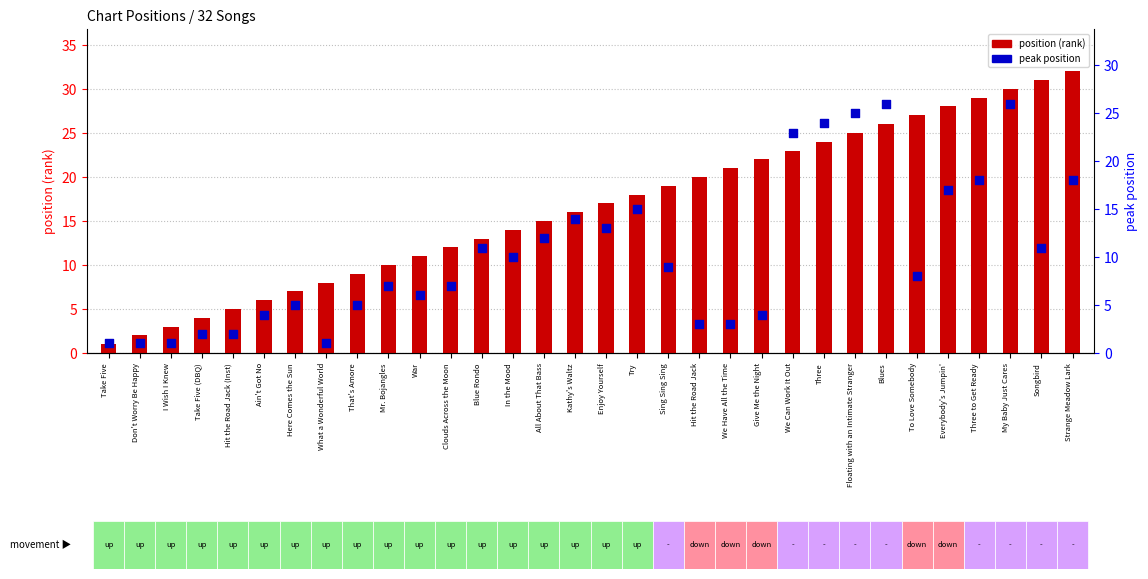

What is the total value across all series at Ain't Got No?

10